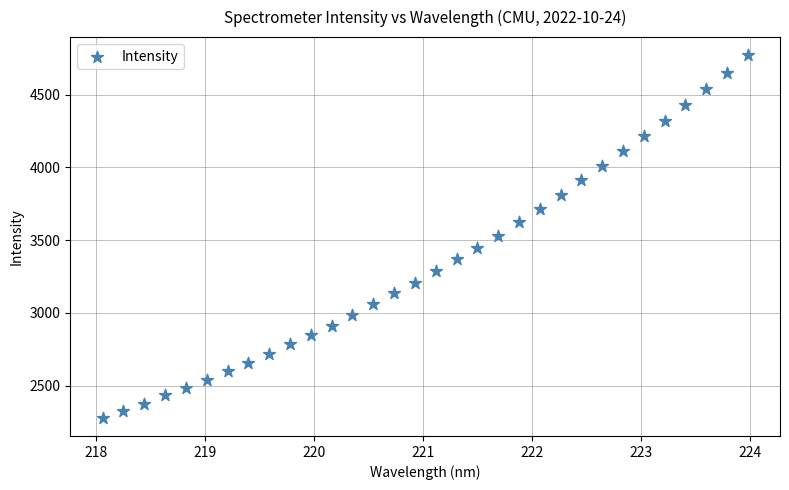

What is the range of Y values (max minus min)?

2493.3